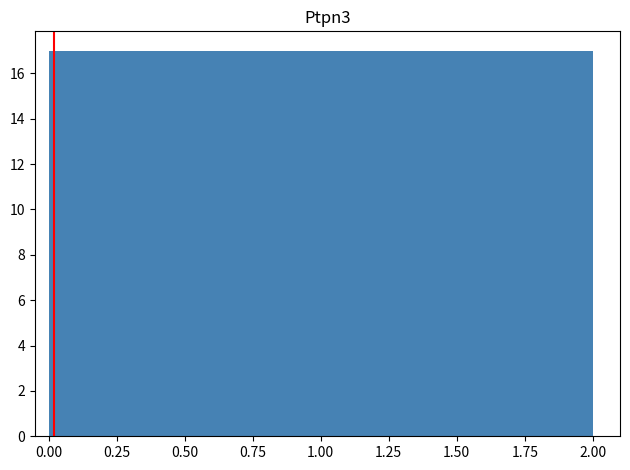

Reading left to right, transcribe this chart: for each bar, give the range it covers on the x-axis and its height. The values are not printed on the chart, so give them approximately, as read against the axis.

0.0 to 0.2: 17
0.2 to 0.4: 17
0.4 to 0.6: 17
0.6 to 0.8: 17
0.8 to 1.0: 17
1.0 to 1.2: 17
1.2 to 1.4: 17
1.4 to 1.6: 17
1.6 to 1.8: 17
1.8 to 2.0: 17